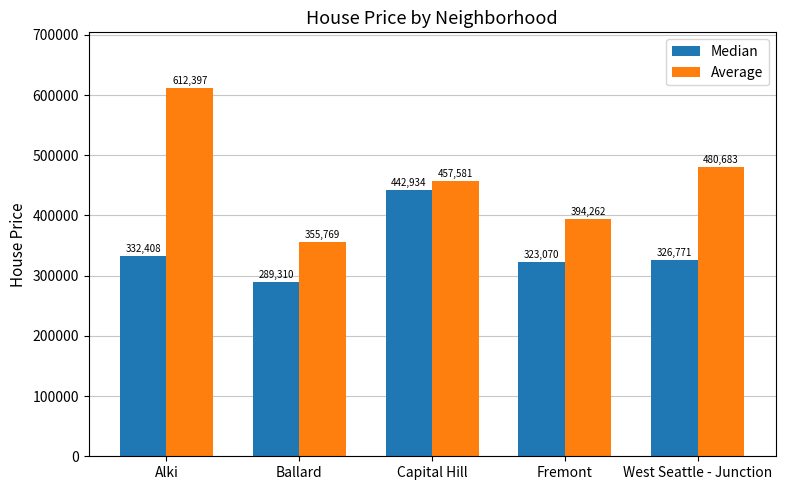

Which series changed the most between Alki and West Seattle - Junction?

Average